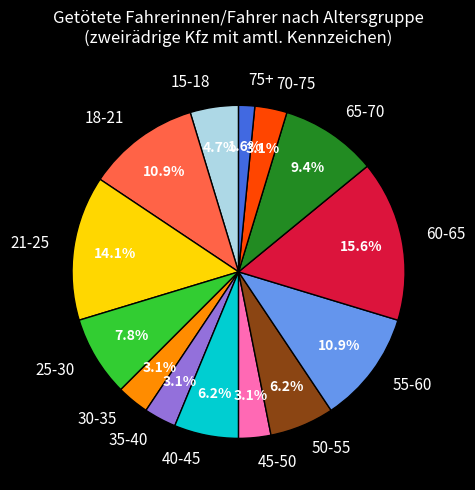

What percentage is the 40-45 slice, to the nearest percent?

6%